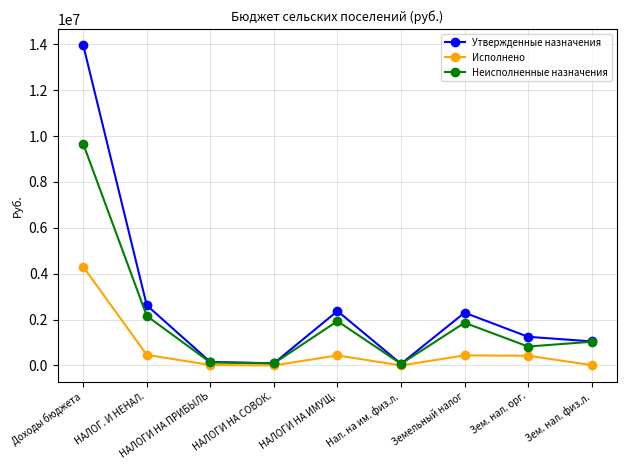

What is the maximum value shown in the chart?

13964104.5